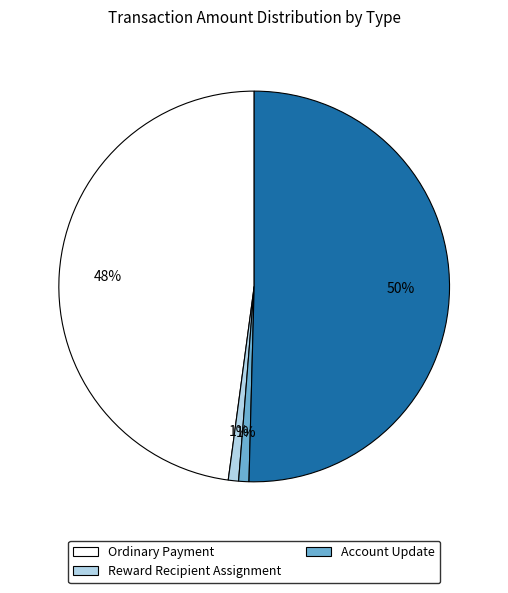

Count the number of slices in the pie.

4